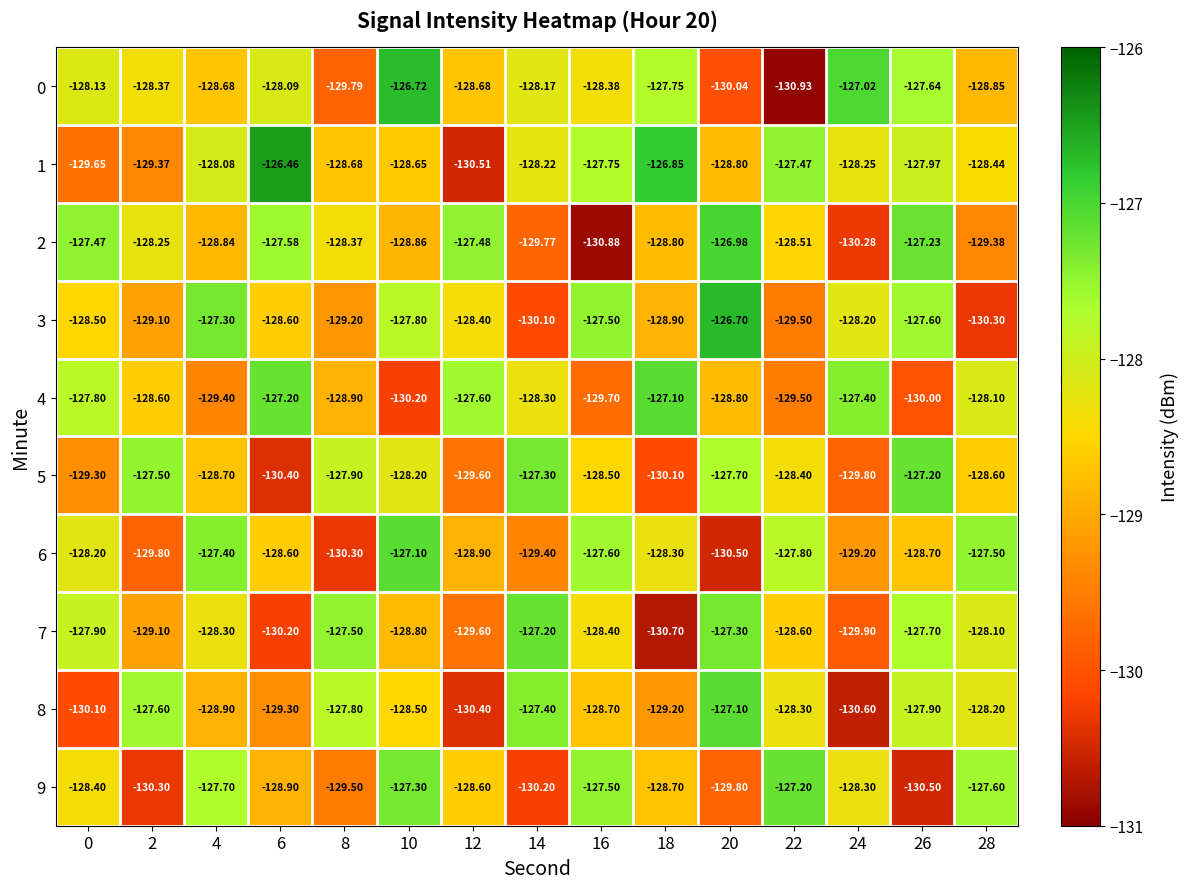

How many values in the 5 series exceed -128?

5